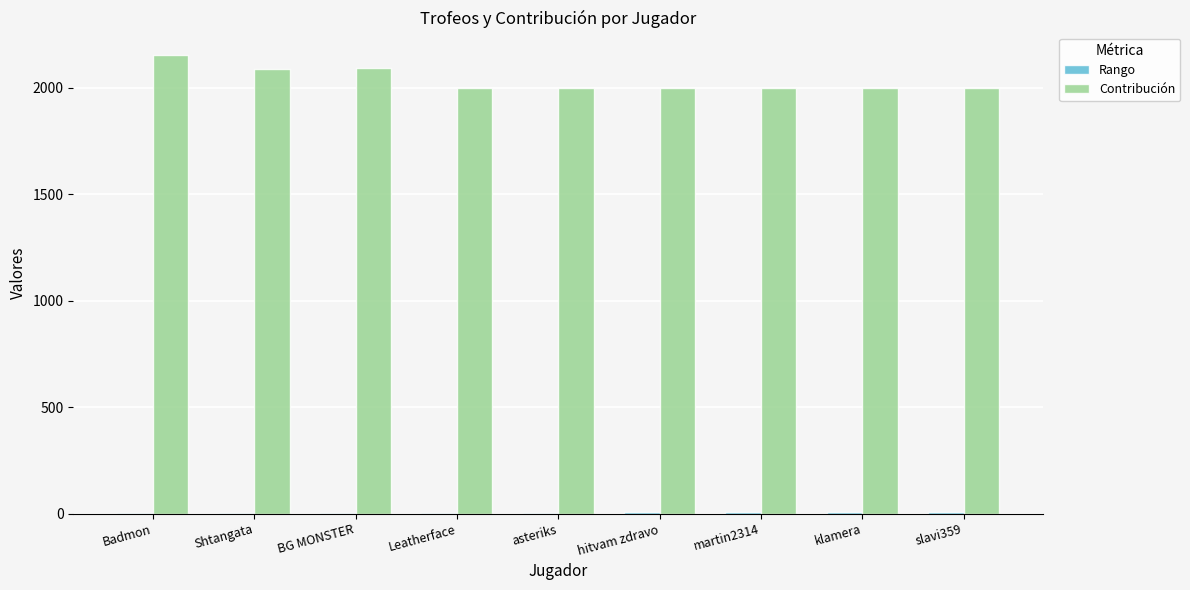

What is the sum of all Contribución values?

18330